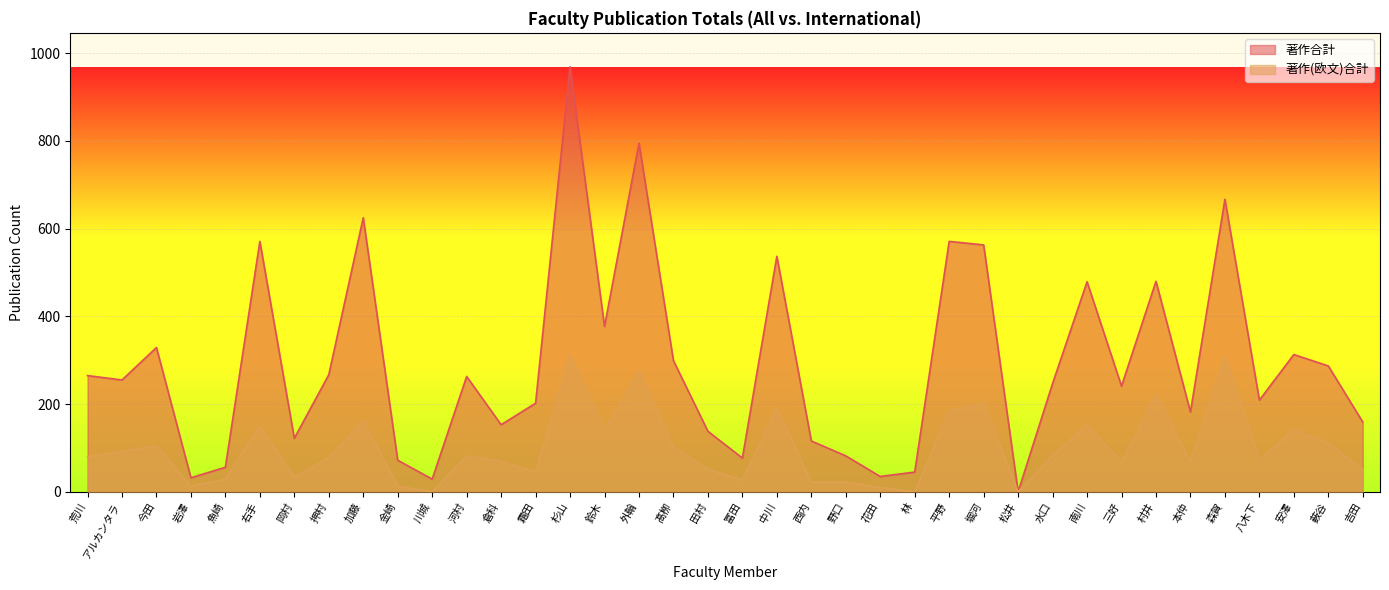

True or false: 著作(欧文)合計 and 著作合計 cross at least once.

False